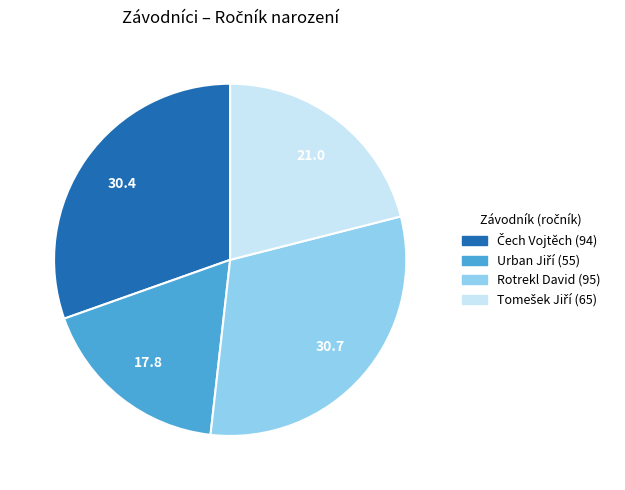

Is there a majority slice in this chart?

No